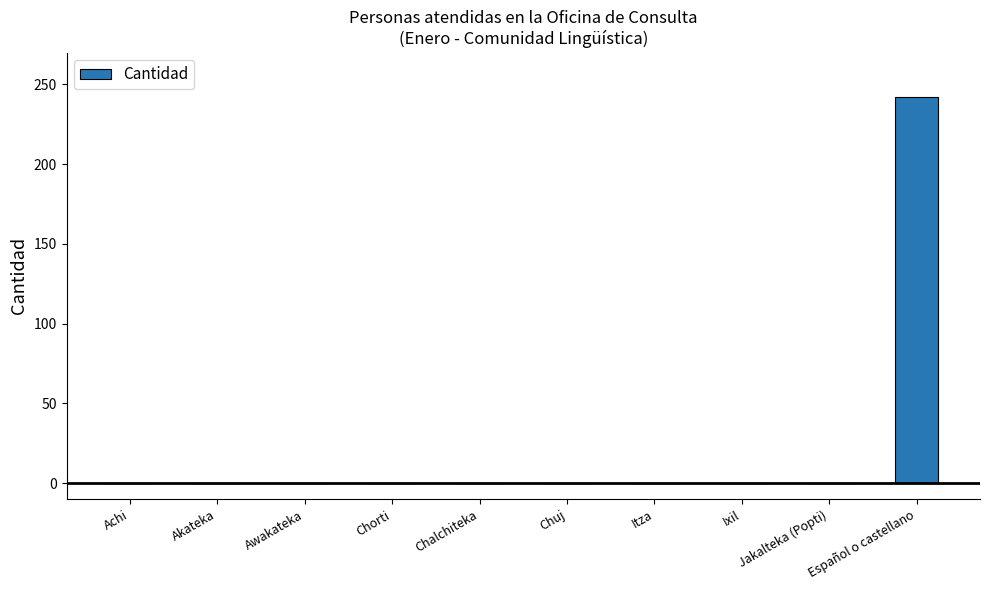

What is the change in value from Chalchiteka to Español o castellano?

+242